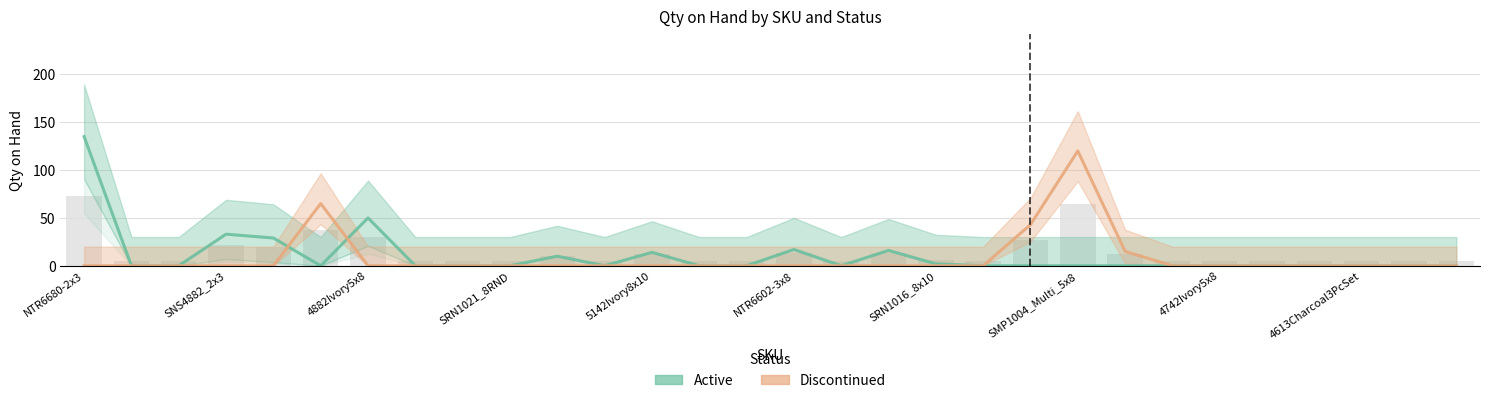

Which has a higher value, 26 or SMP1004_Multi_5x8?

26